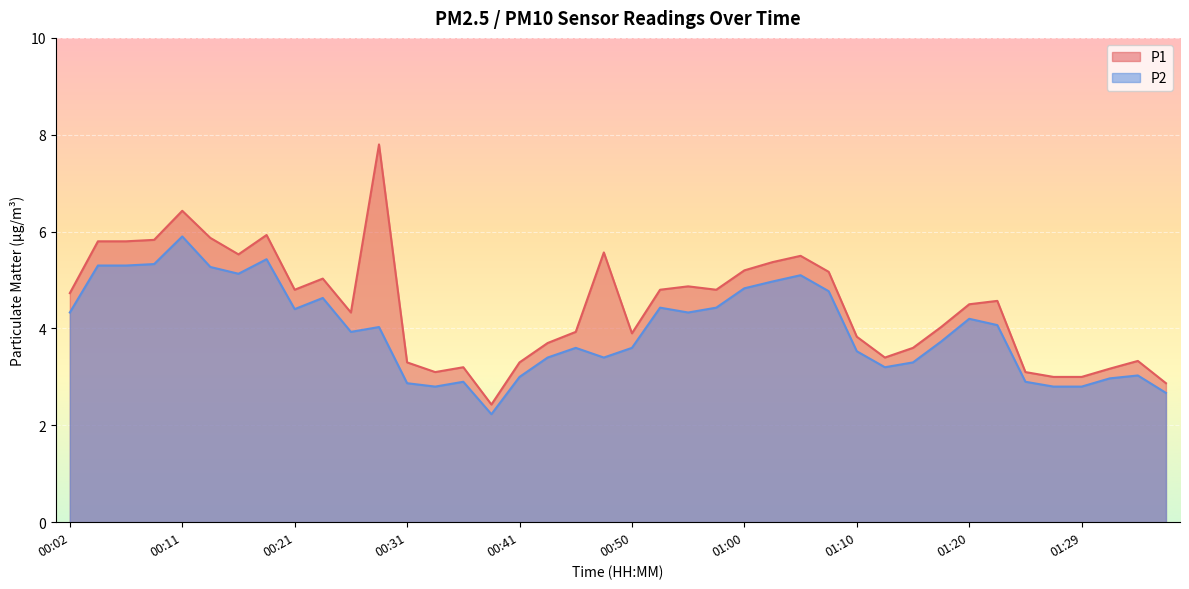

How many series are shown in this chart?

2